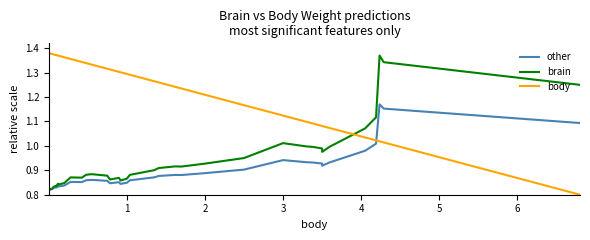

What is the maximum value shown in the chart?

1.4